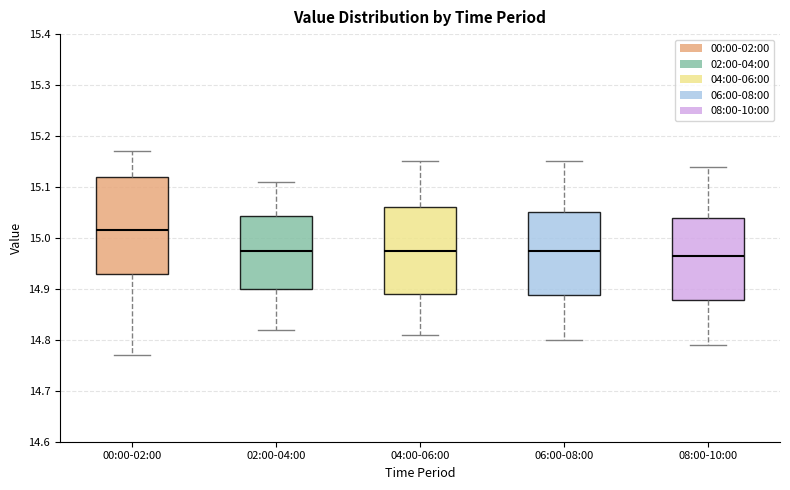

Where does the upper whisker of the box for 08:00-10:00 end on the y-axis? The values are not printed on the chart, so give them approximately, as read against the axis.

15.14